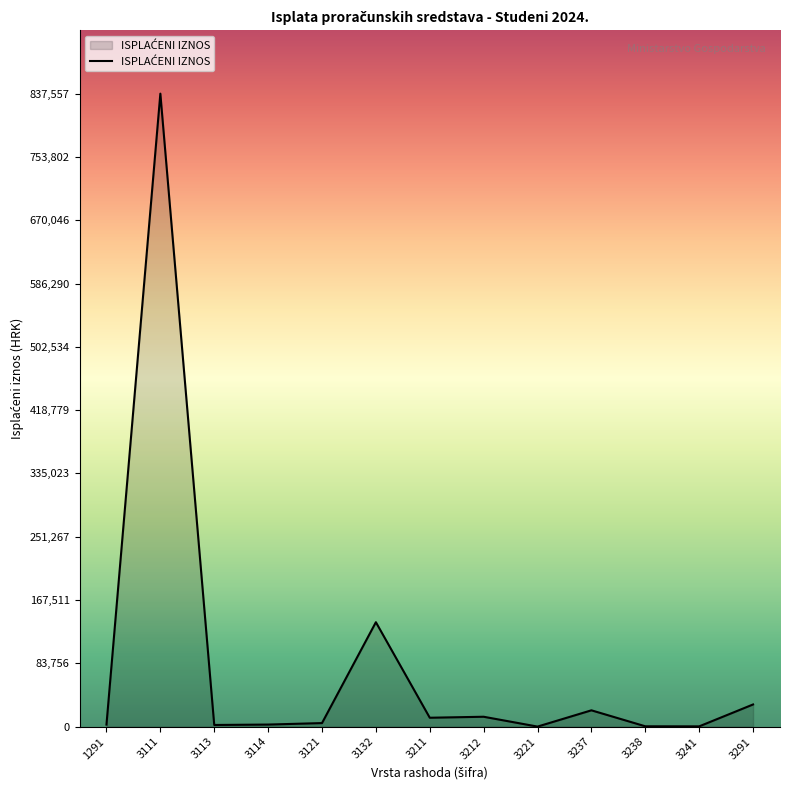

What is the change in value from 3132 to 3237?

-116580.8